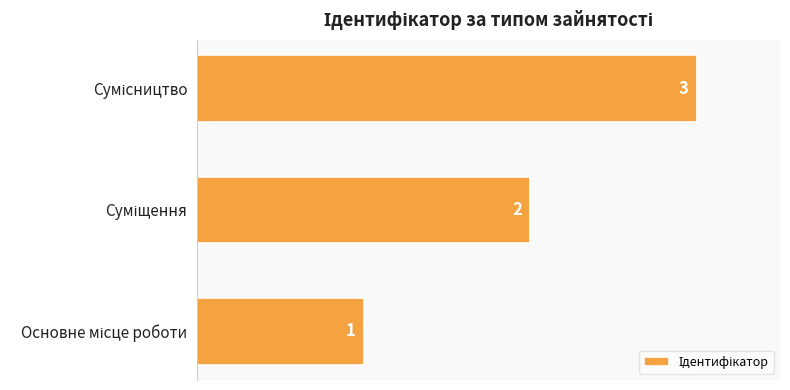

Count the values in the range 1 to 3.

3